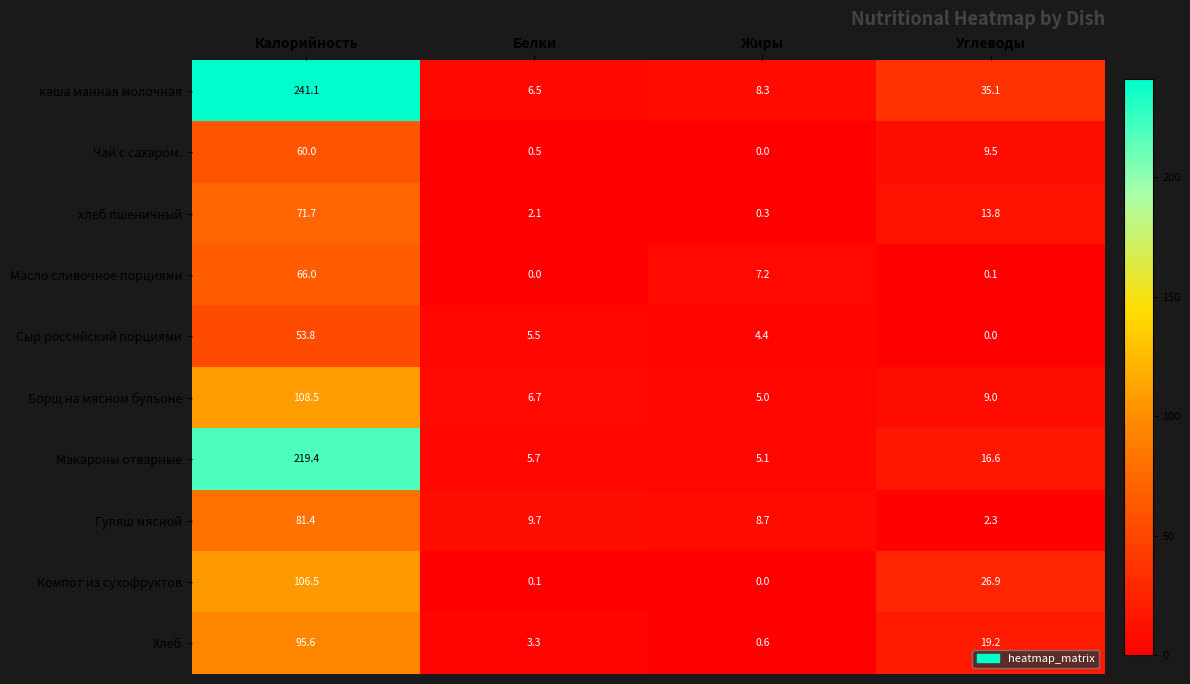

At which label does Хлеб first exceed 19?

Калорийность